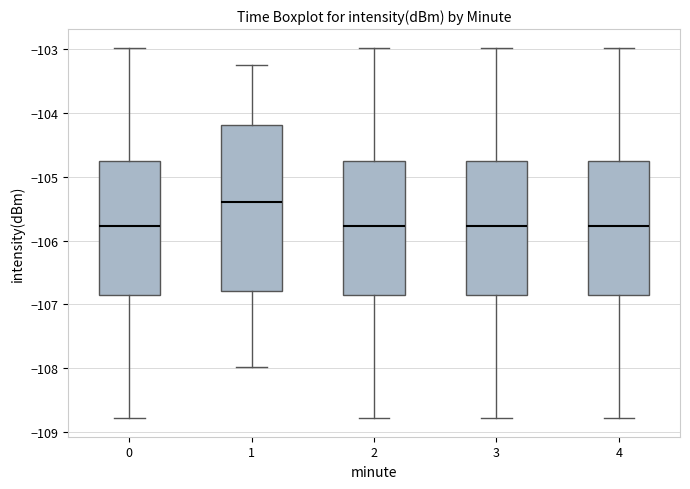

Reading left to right, transcribe this box plot: for each box, give where its median line is, the range the box spans, and where its two whiskers end, as read against the y-axis. The values are not printed on the chart, so give them approximately, as read against the axis.

0: median -105.8, box -106.8 to -104.8, whiskers -108.8 to -103.0
1: median -105.4, box -106.8 to -104.2, whiskers -108.0 to -103.3
2: median -105.8, box -106.8 to -104.8, whiskers -108.8 to -103.0
3: median -105.8, box -106.8 to -104.8, whiskers -108.8 to -103.0
4: median -105.8, box -106.8 to -104.8, whiskers -108.8 to -103.0